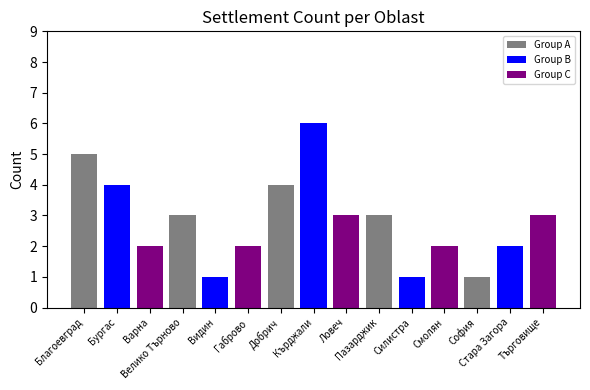

What is the greatest value displayed?

6